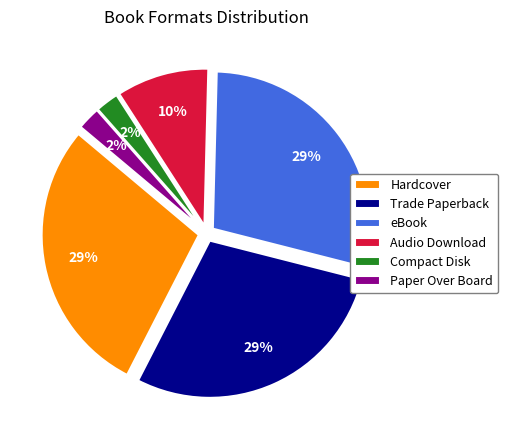

Does eBook represent more than half of the total?

No